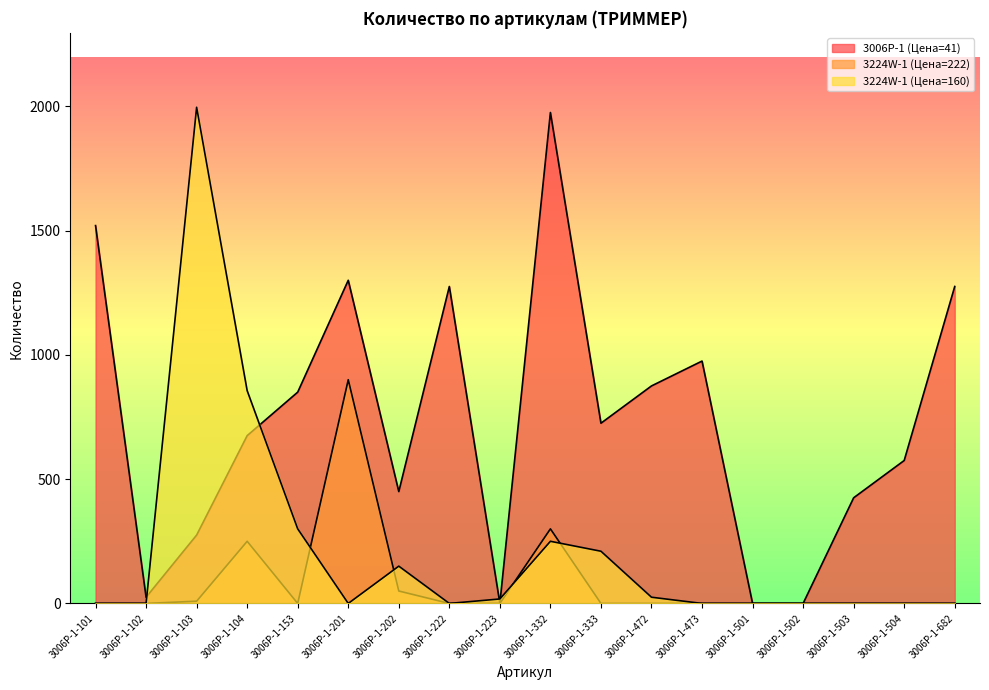

Is the value of 3006P-1 (Цена=41) at 3006P-1-153 greater than the value of 3224W-1 (Цена=160) at 3006P-1-104?

No